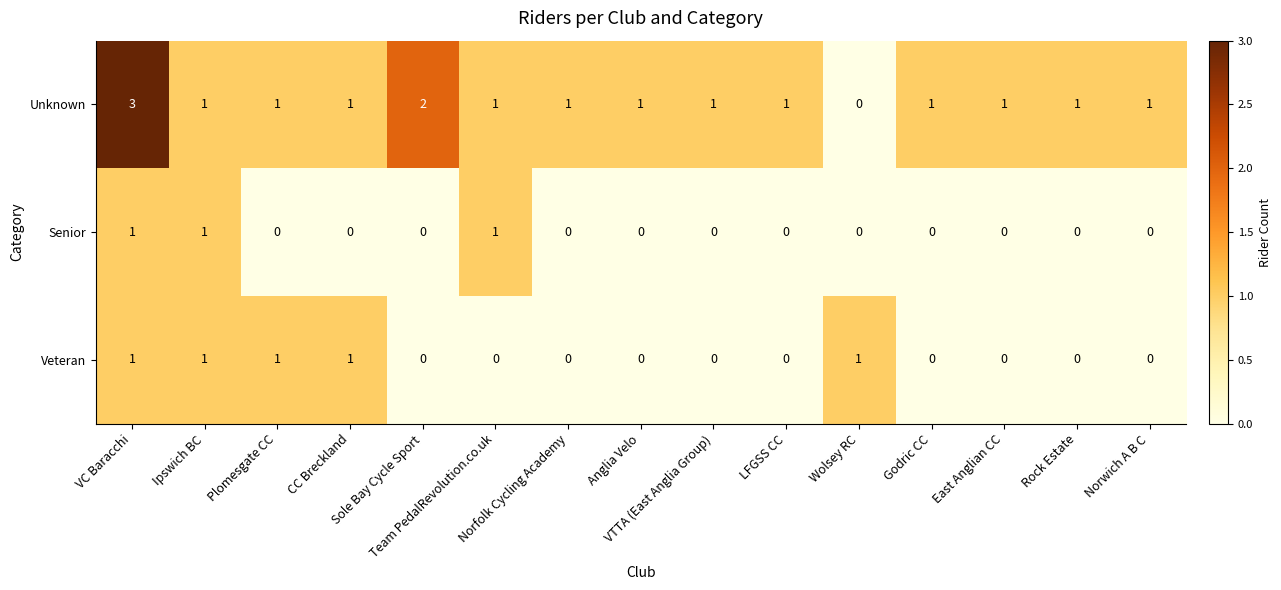

What is the greatest value displayed?

3